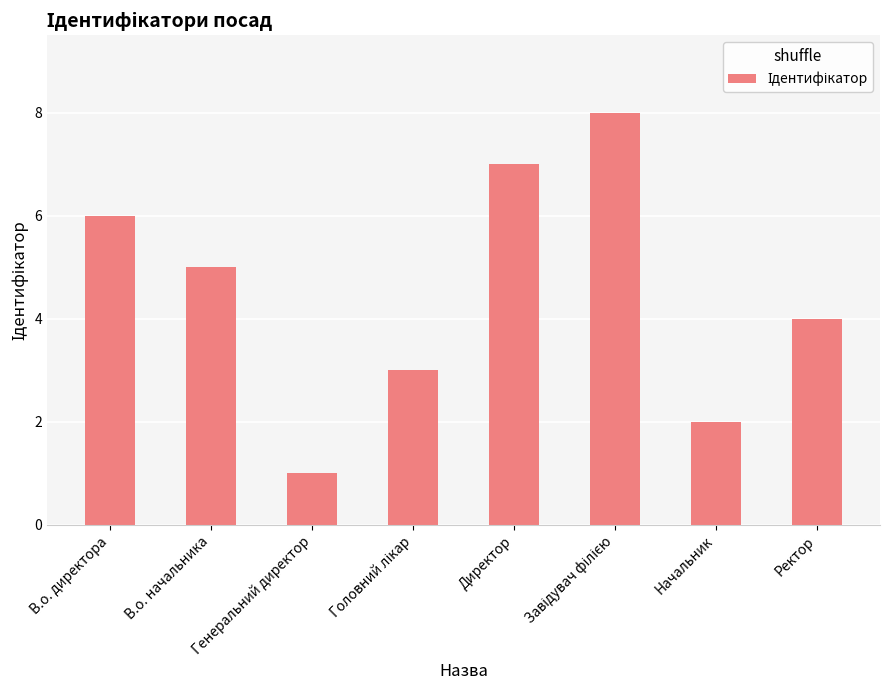

At which label does the data first exceed 5?

В.о. директора